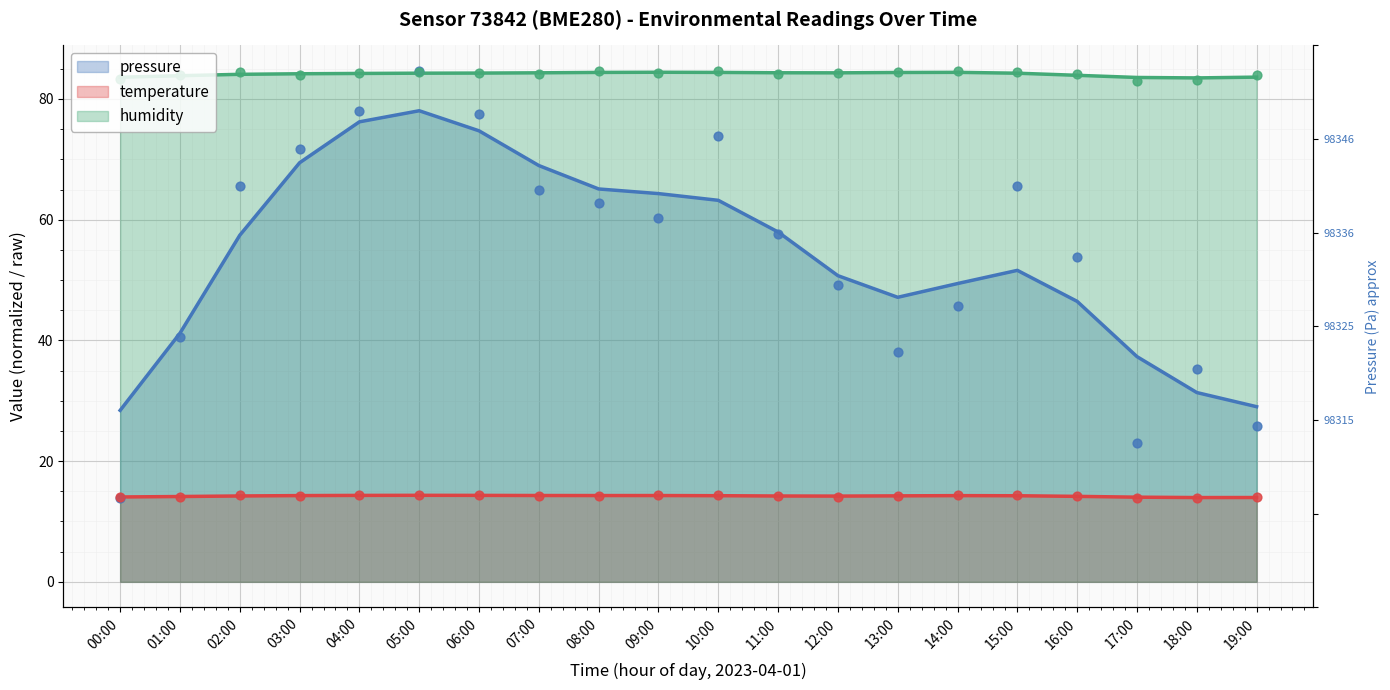

Which series has the widest spread of Y values?

pressure